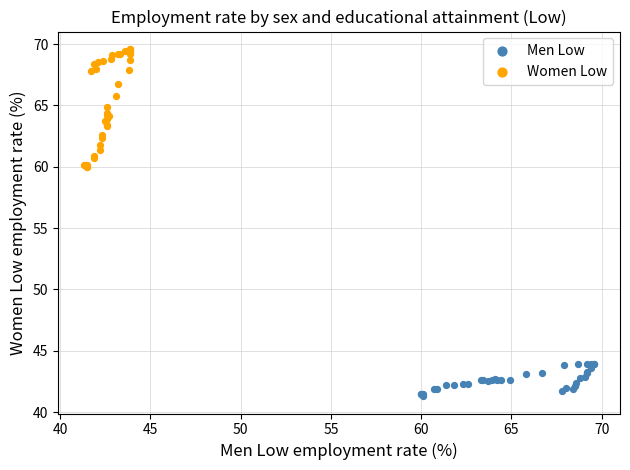

Which series contains the lowest Y value?

Men Low